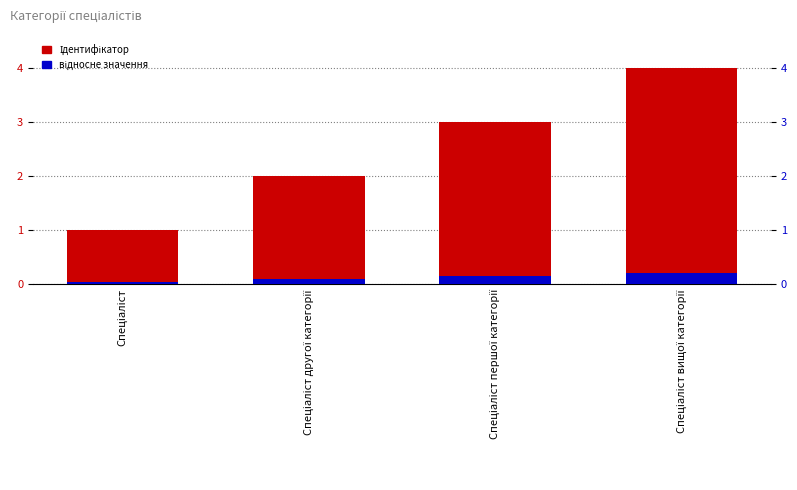

What is the label of the 3rd bar from the right?

Спеціаліст другої категорії